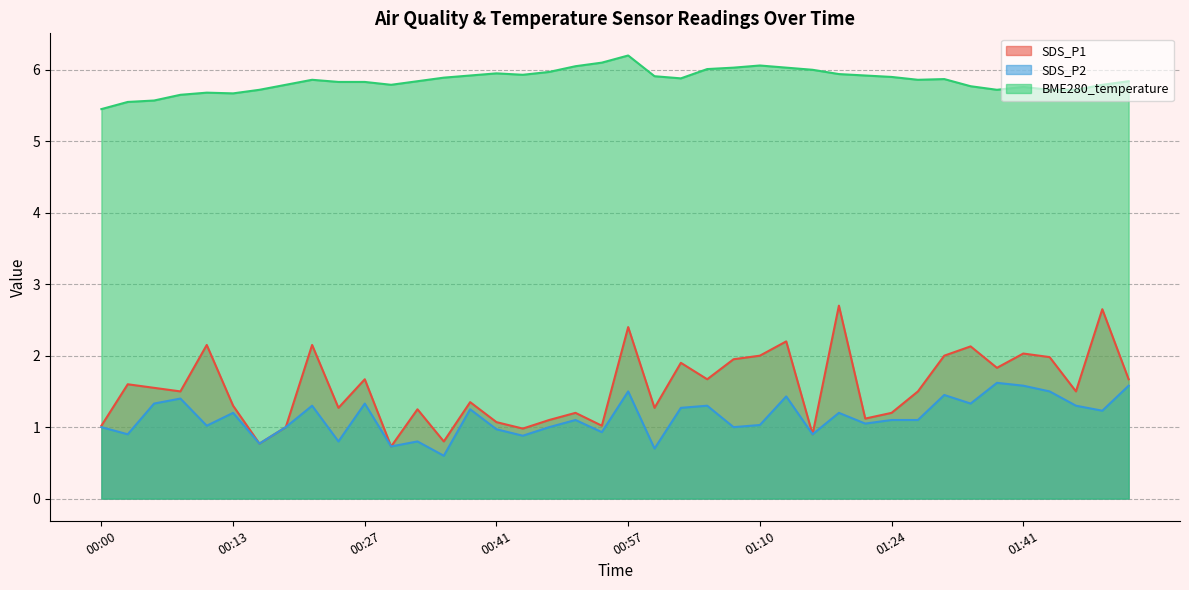

What is the sum of the BME280_temperature values at 00:41 and 00:54?

12.1